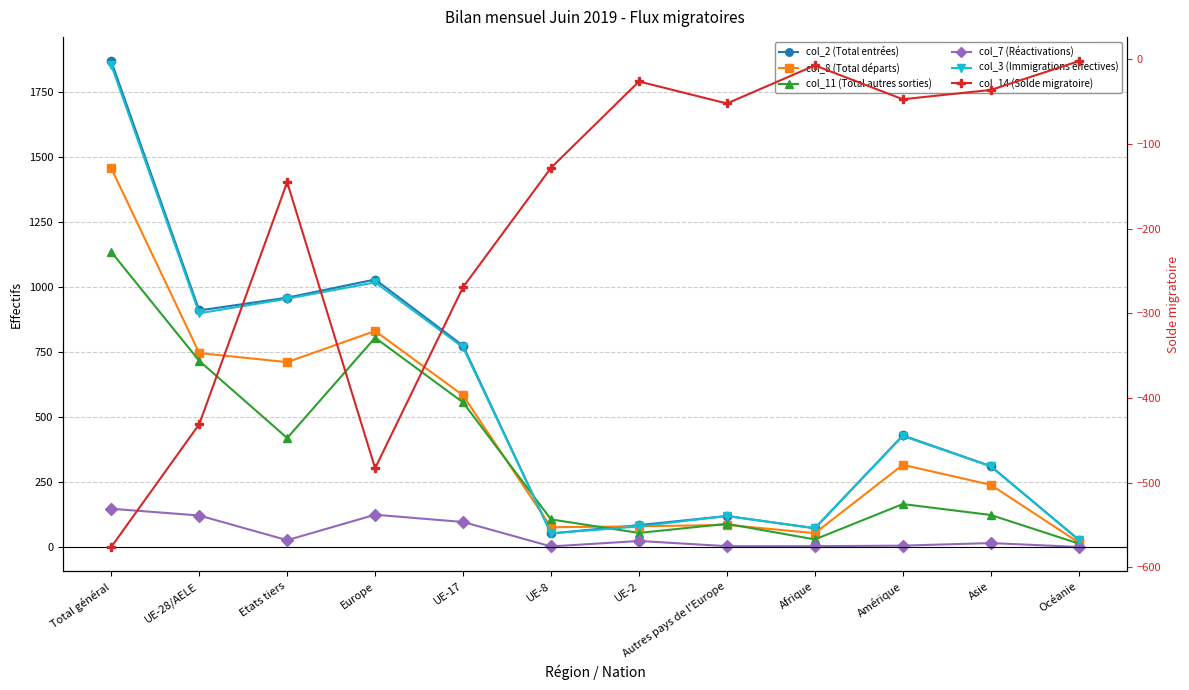

What is the minimum value for col_14 (Solde migratoire)?

-576